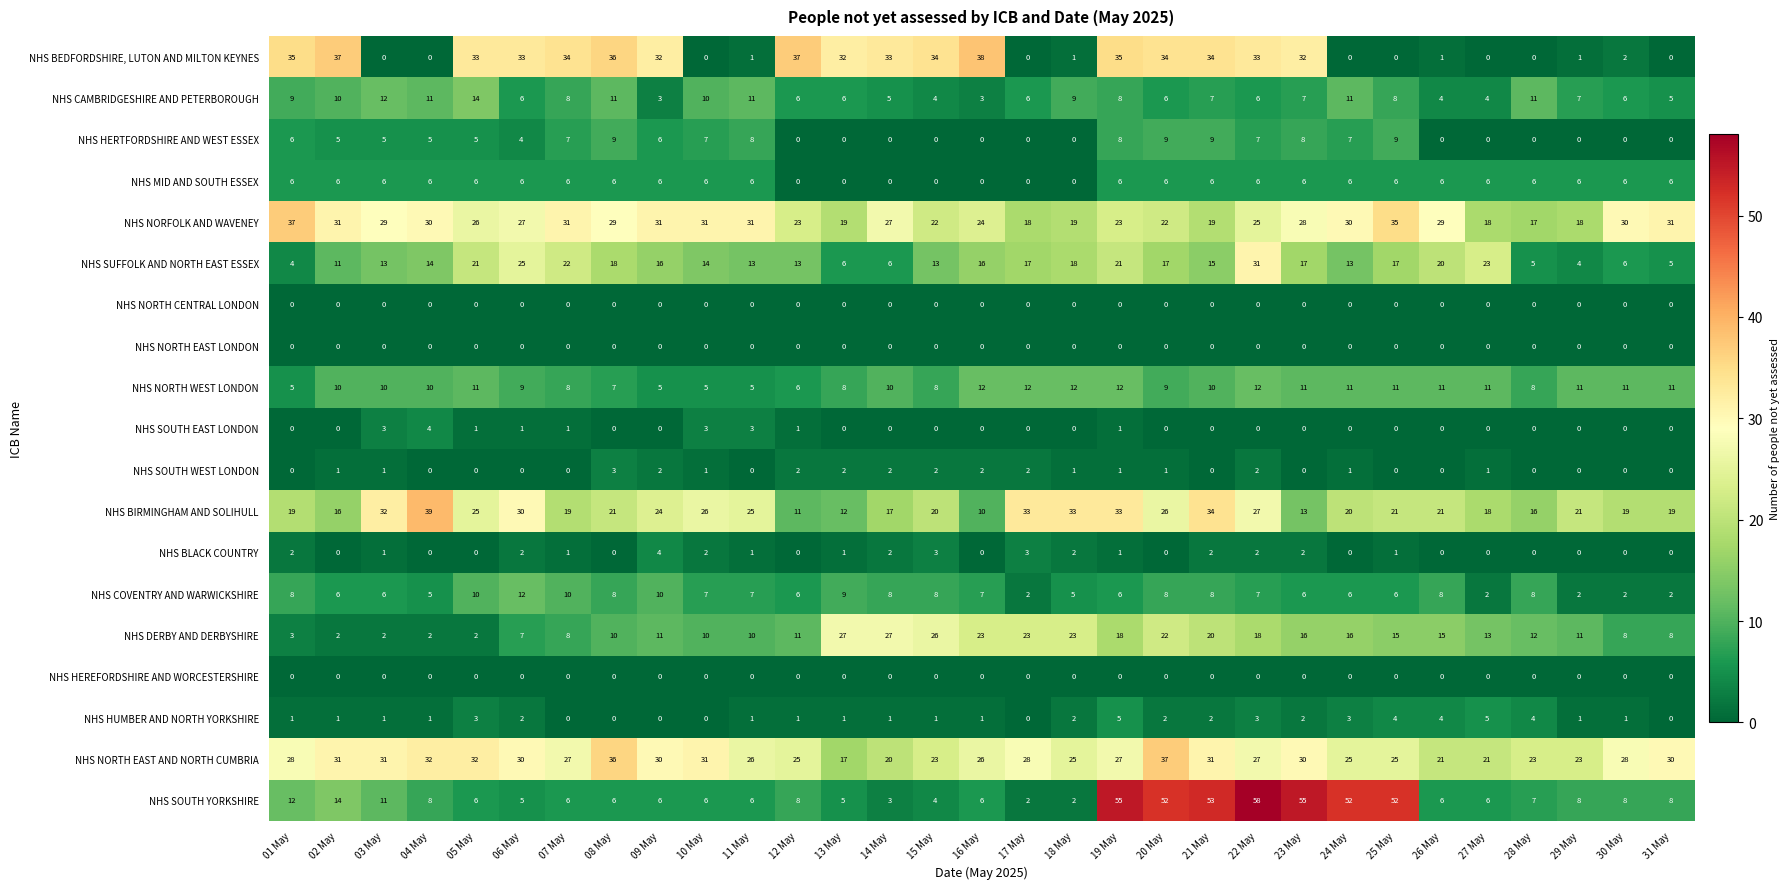

Which series has the widest spread of values?

NHS SOUTH YORKSHIRE